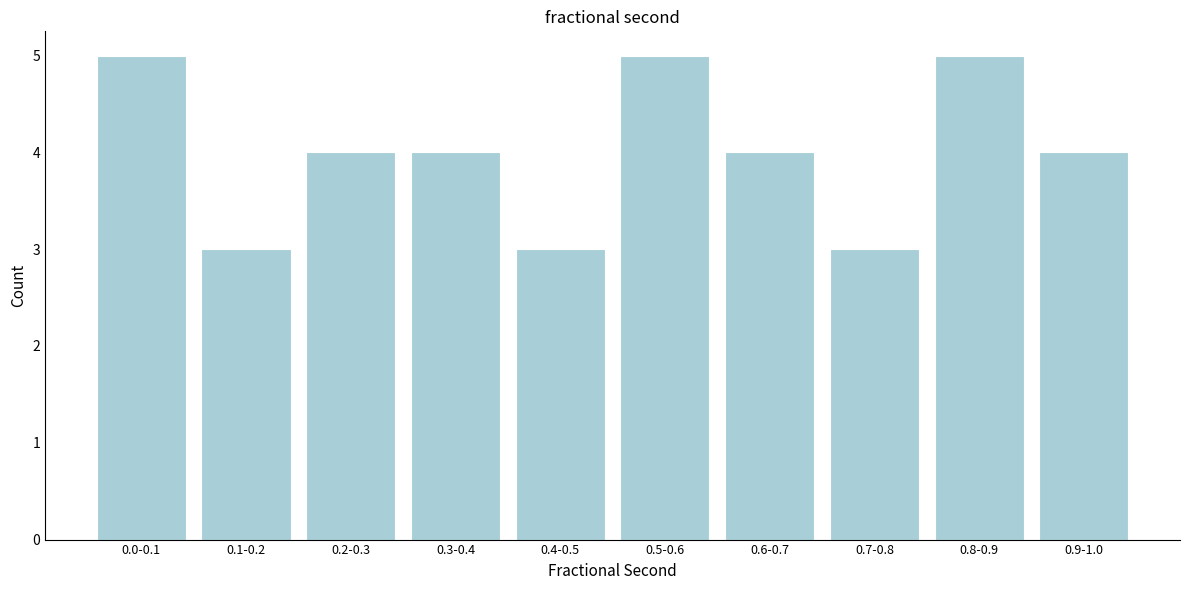

Reading left to right, list all the values displayed in this chart.

0.0-0.1=5	0.1-0.2=3	0.2-0.3=4	0.3-0.4=4	0.4-0.5=3	0.5-0.6=5	0.6-0.7=4	0.7-0.8=3	0.8-0.9=5	0.9-1.0=4